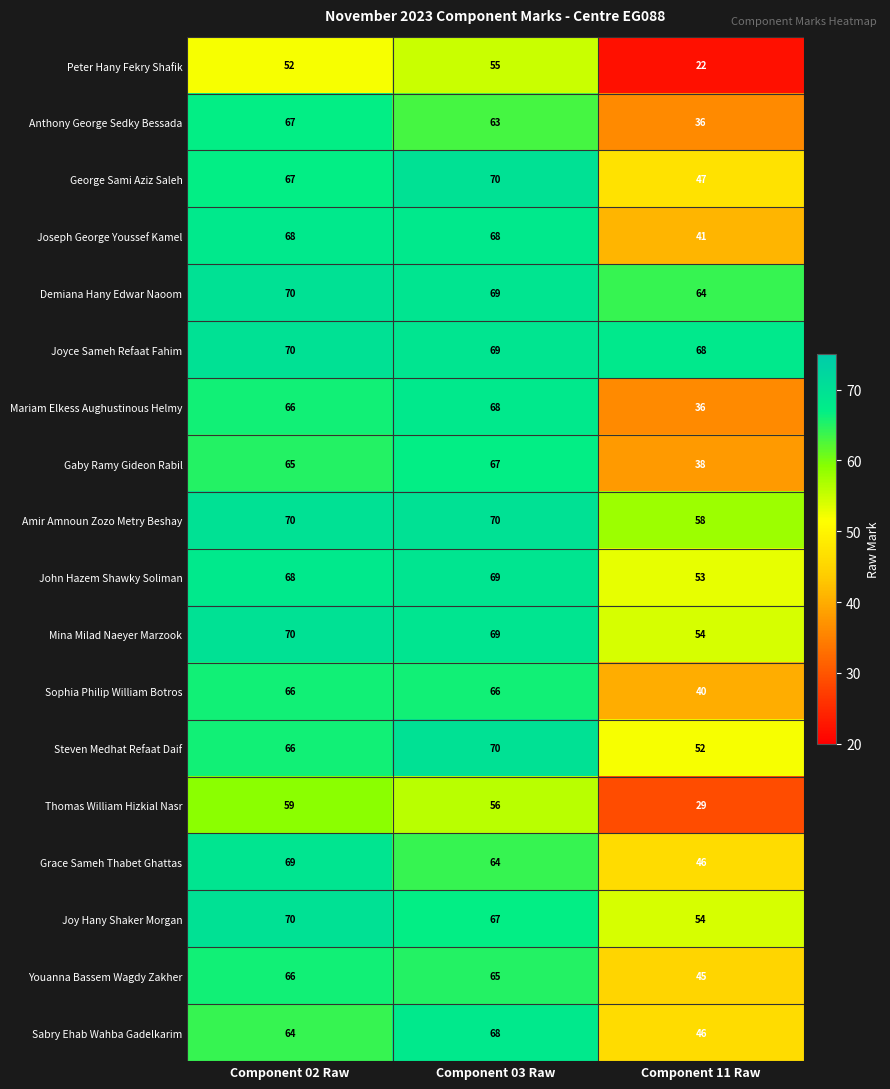

What is the sum of all Gaby Ramy Gideon Rabil values?

170